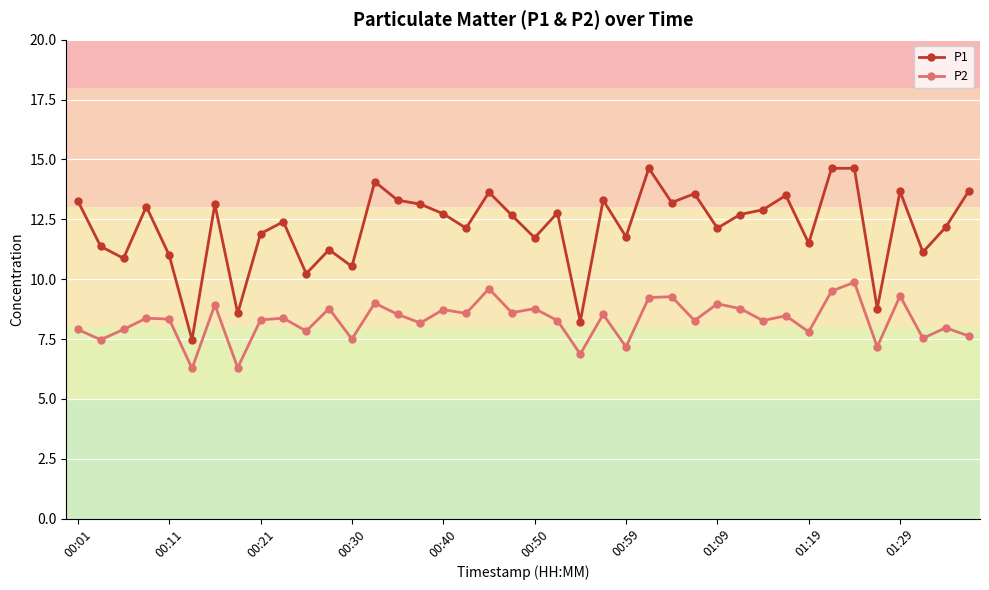

True or false: P2 and P1 intersect in this chart.

False